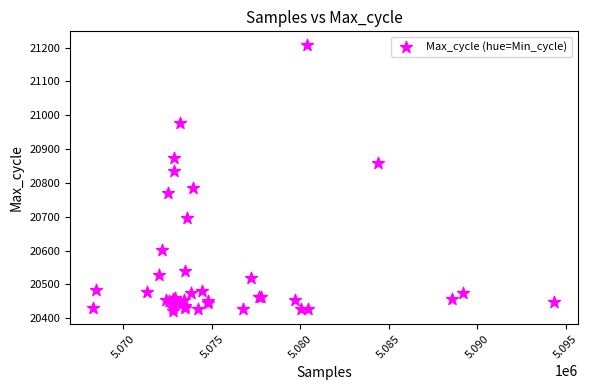

What Y value in the scatter plot is closest to 20815?

20834